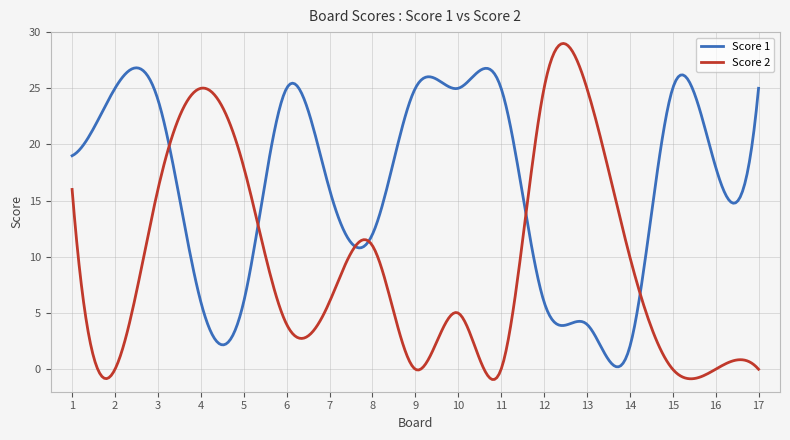

What is the greatest value displayed?

29.0